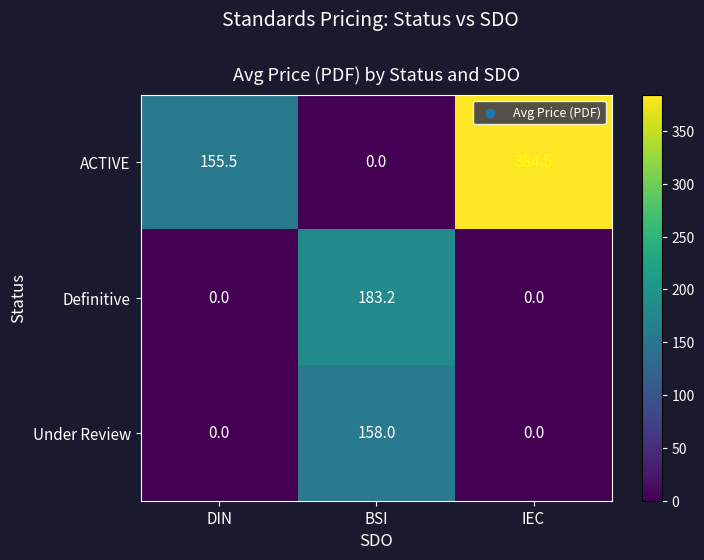

How many categories are shown in the chart?

3